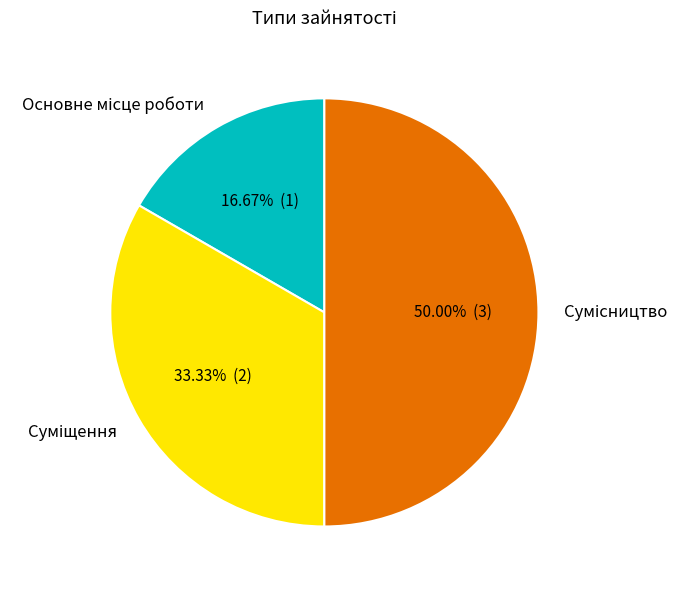

How much of the chart is everything except Сумісництво?

50.0%